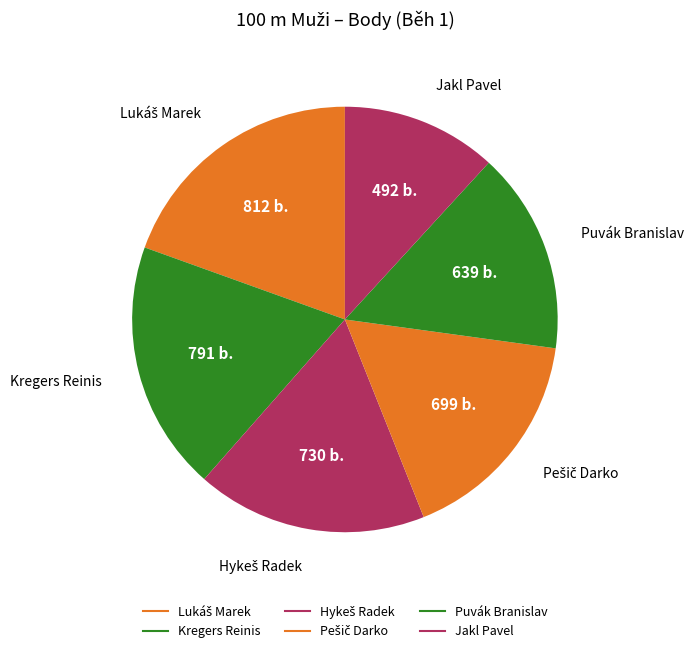

Which category has the biggest portion of the pie?

Lukáš Marek